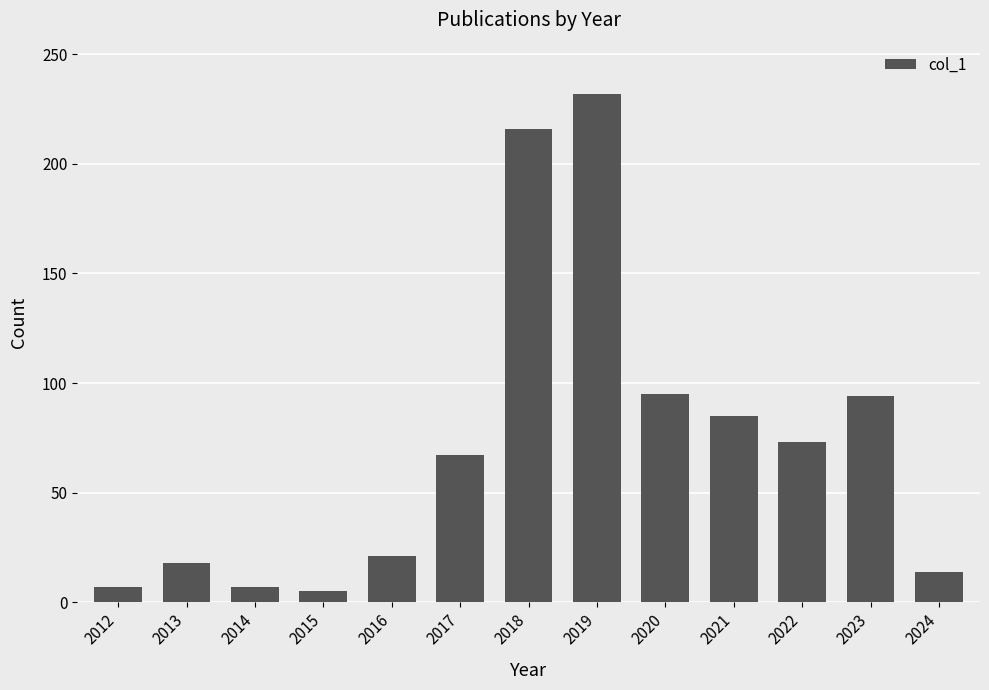

Count the number of categories in the chart.

13